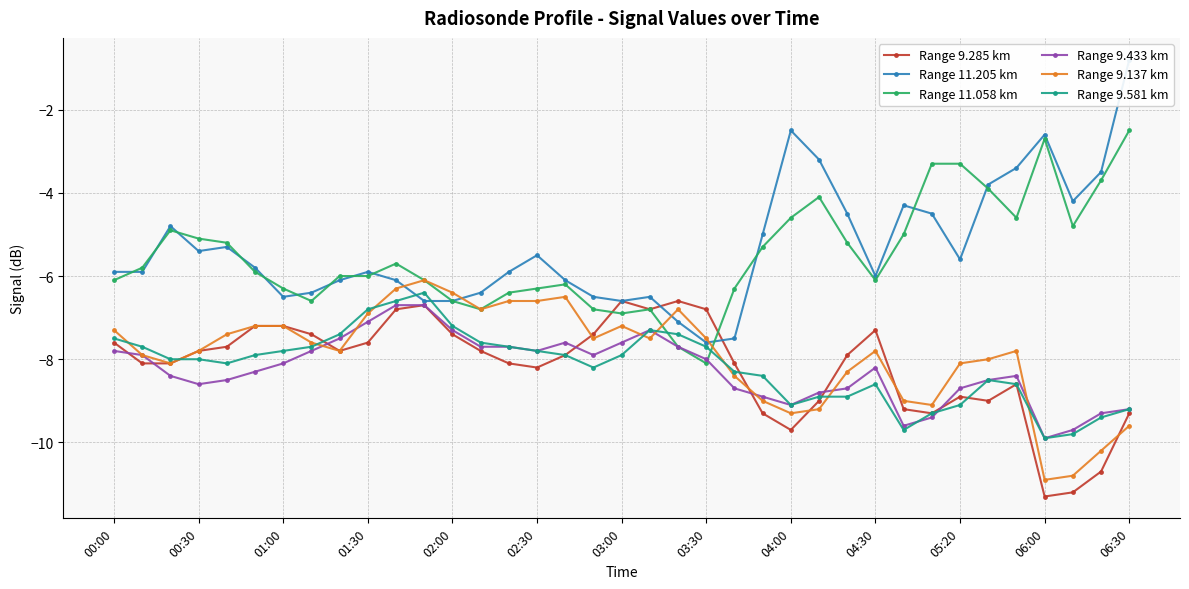

What is the sum of all Range 9.137 km values?

-292.5